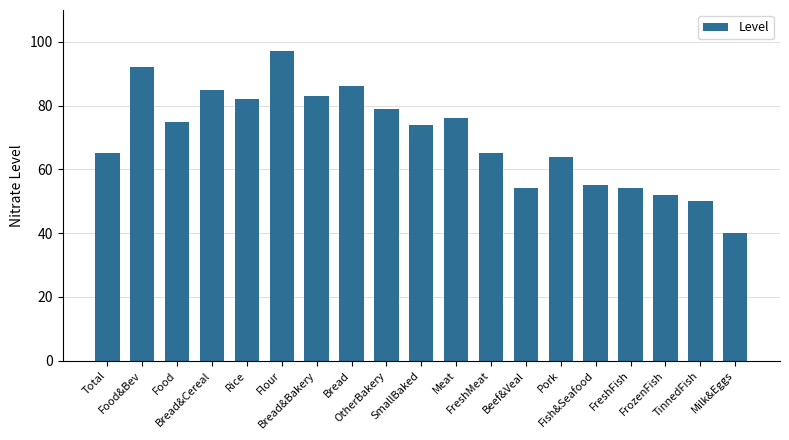

What is the ratio of the value at Bread&Cereal to the value at FreshFish?

1.6